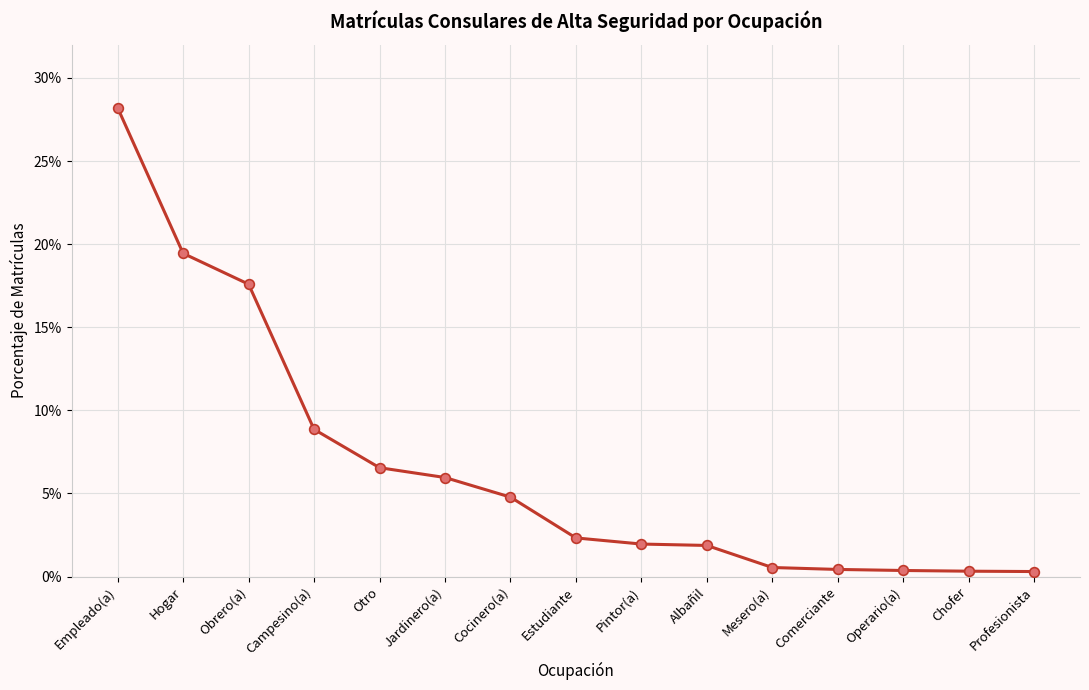

Rank the categories by value from highest to lowest.

Empleado(a), Hogar, Obrero(a), Campesino(a), Otro, Jardinero(a), Cocinero(a), Estudiante, Pintor(a), Albañil, Mesero(a), Comerciante, Operario(a), Chofer, Profesionista